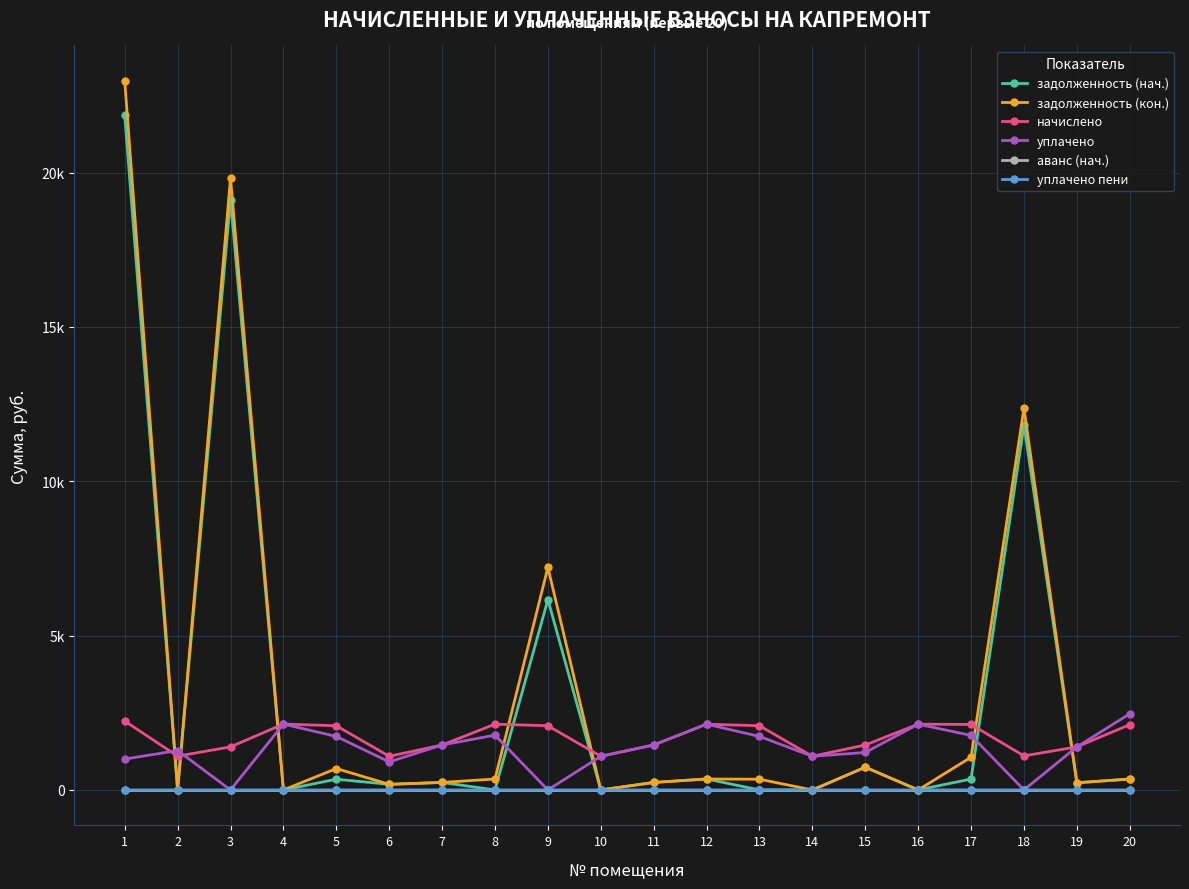

Reading left to right, transcribe all the data shown in this chart.

задолженность (нач.): 21855.0	0.0	19123.8	0.0	346.6	181.8	242.7	0.0	6168.8	0.0	242.7	355.1	0.0	0.0	736.3	0.0	353.8	11815.4	232.7	352.4
задолженность (кон.): 22971.2	0.0	19821.8	0.0	693.2	181.8	242.7	355.1	7208.6	0.0	242.7	355.1	346.6	0.0	736.3	0.0	1060.5	12367.1	232.7	352.4
начислено: 2232.4	1093.9	1396.0	2133.8	2079.7	1090.7	1456.4	2130.6	2079.7	1090.7	1456.4	2130.6	2079.7	1090.7	1456.4	2130.6	2121.1	1103.5	1396.0	2114.7
уплачено: 1000.0	1276.2	0.0	2133.8	1733.1	909.0	1456.4	1775.5	0.0	1090.7	1456.4	2130.6	1733.1	1090.7	1213.7	2130.6	1767.0	0.0	1395.1	2467.2
аванс (нач.): 0.0	0.0	0.0	0.0	0.0	0.0	0.0	0.0	0.0	0.0	0.0	0.0	0.0	0.0	0.0	0.0	0.0	0.0	0.0	0.0
уплачено пени: 0.0	0.0	0.0	0.0	0.0	0.2	0.0	0.0	0.0	0.0	0.0	0.0	0.0	0.0	0.0	0.0	1.5	0.0	0.0	0.0